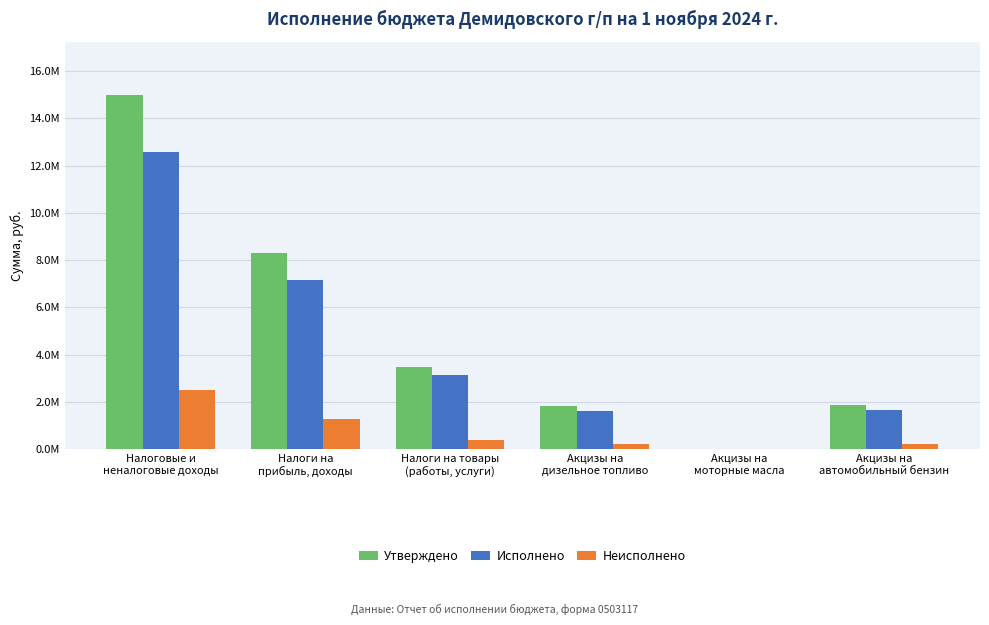

Are the bars horizontal?

No